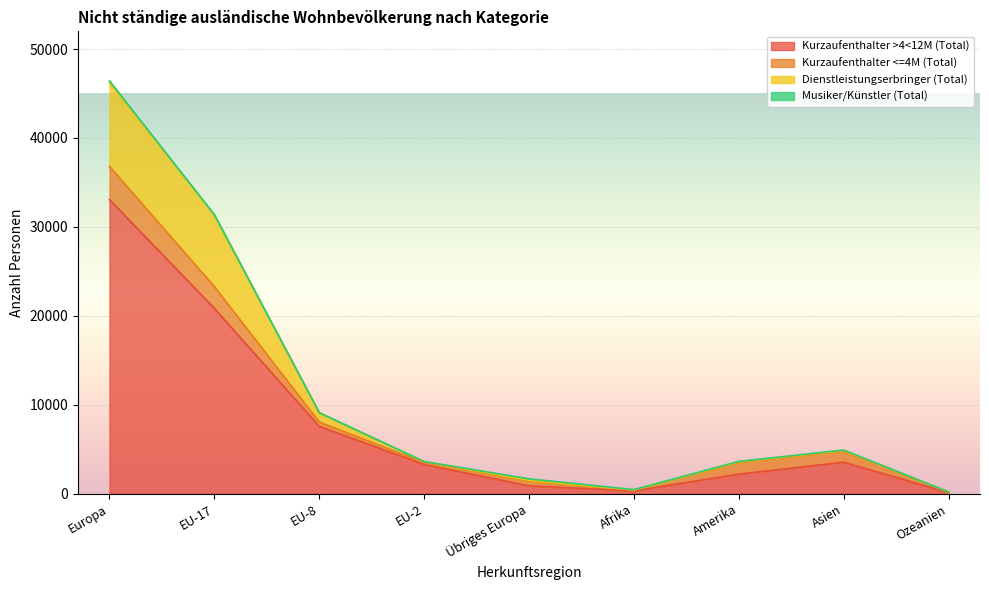

True or false: Dienstleistungserbringer (Total) and Kurzaufenthalter >4<12M (Total) intersect in this chart.

False